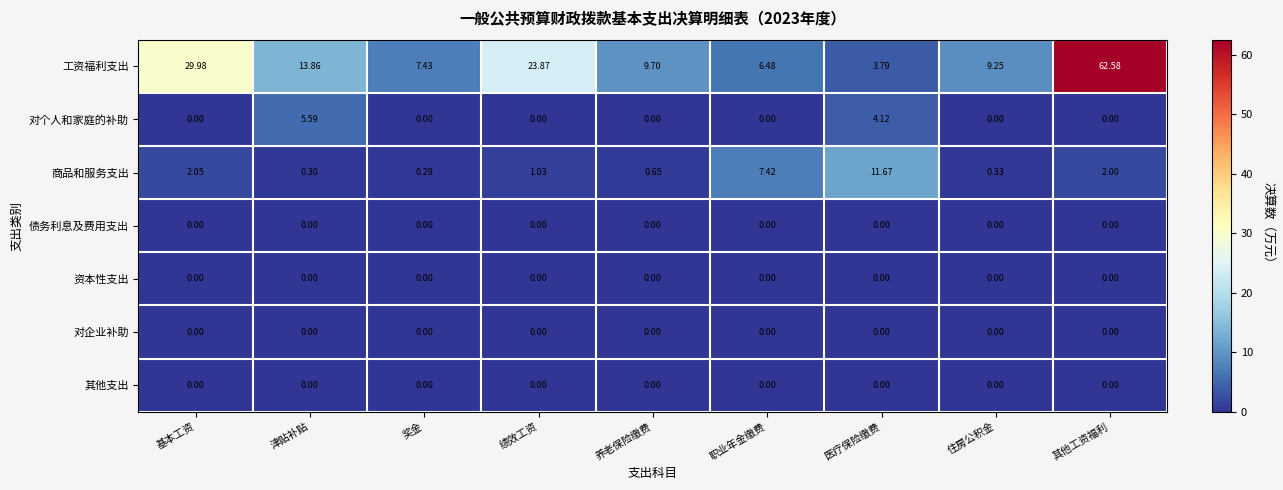

What is the maximum value shown in the chart?

62.6